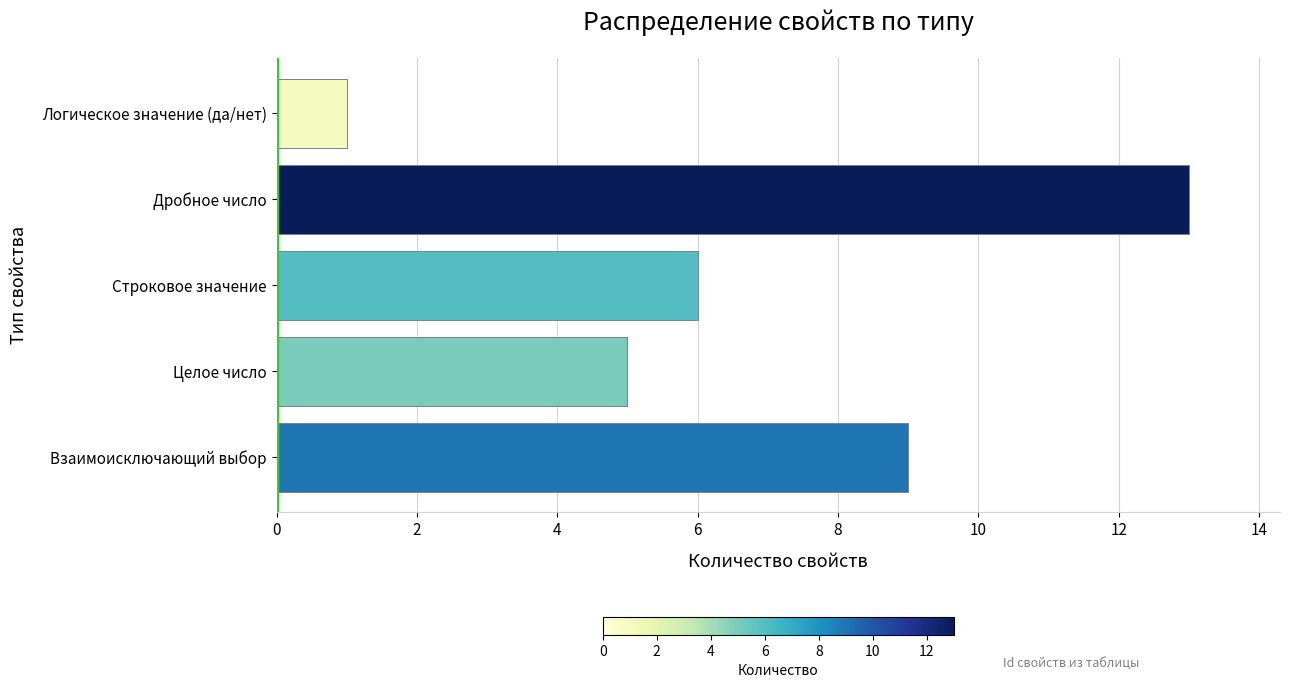

Does the chart contain any negative values?

No